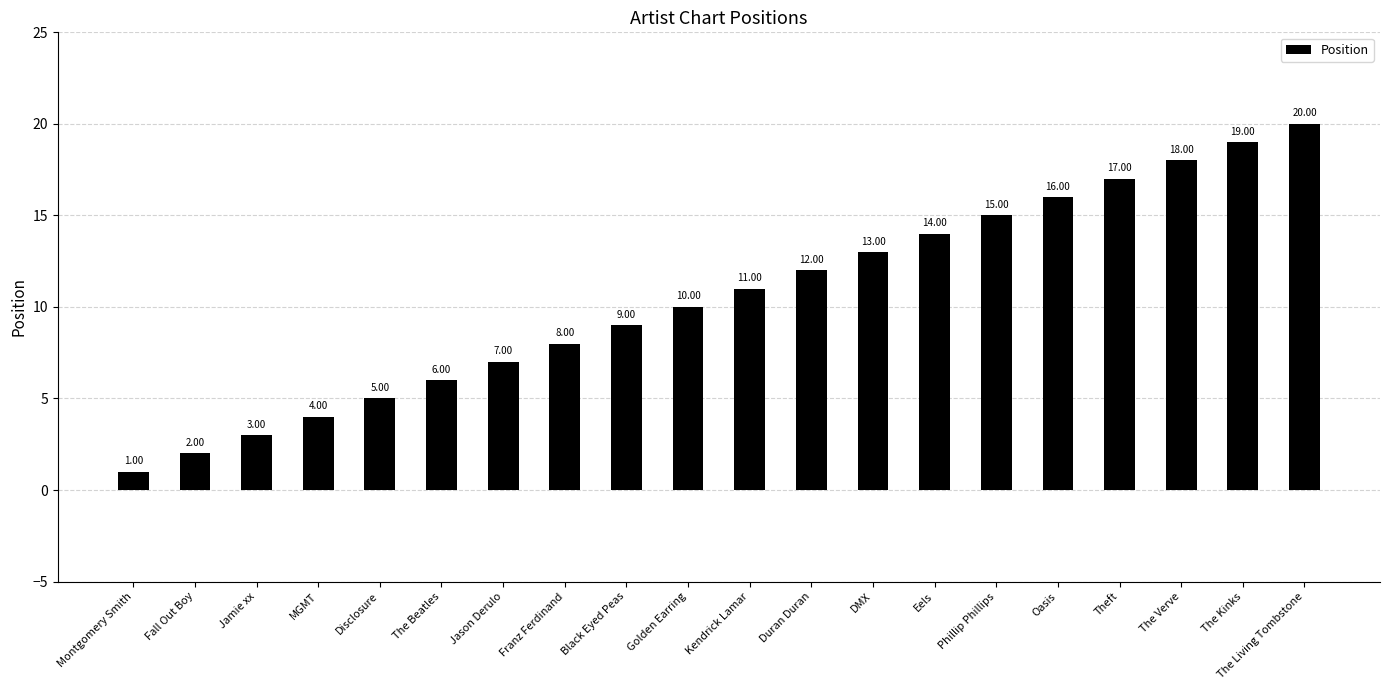

What is the sum of the values at Theft and Oasis?

33